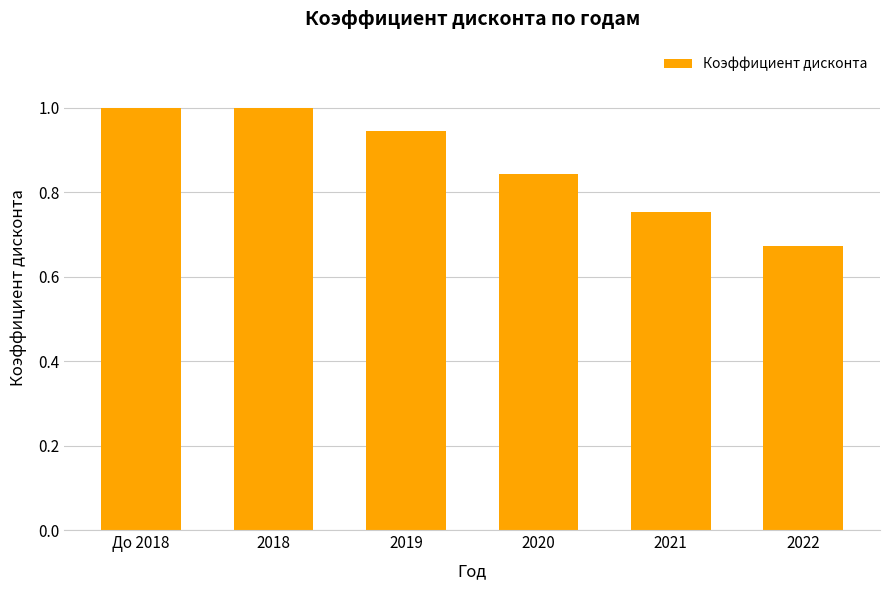

What is the label of the 5th bar from the right?

2018